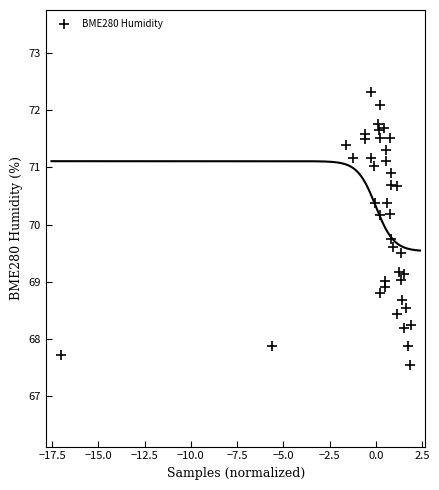

What is the range of Y values (max minus min)?

4.8